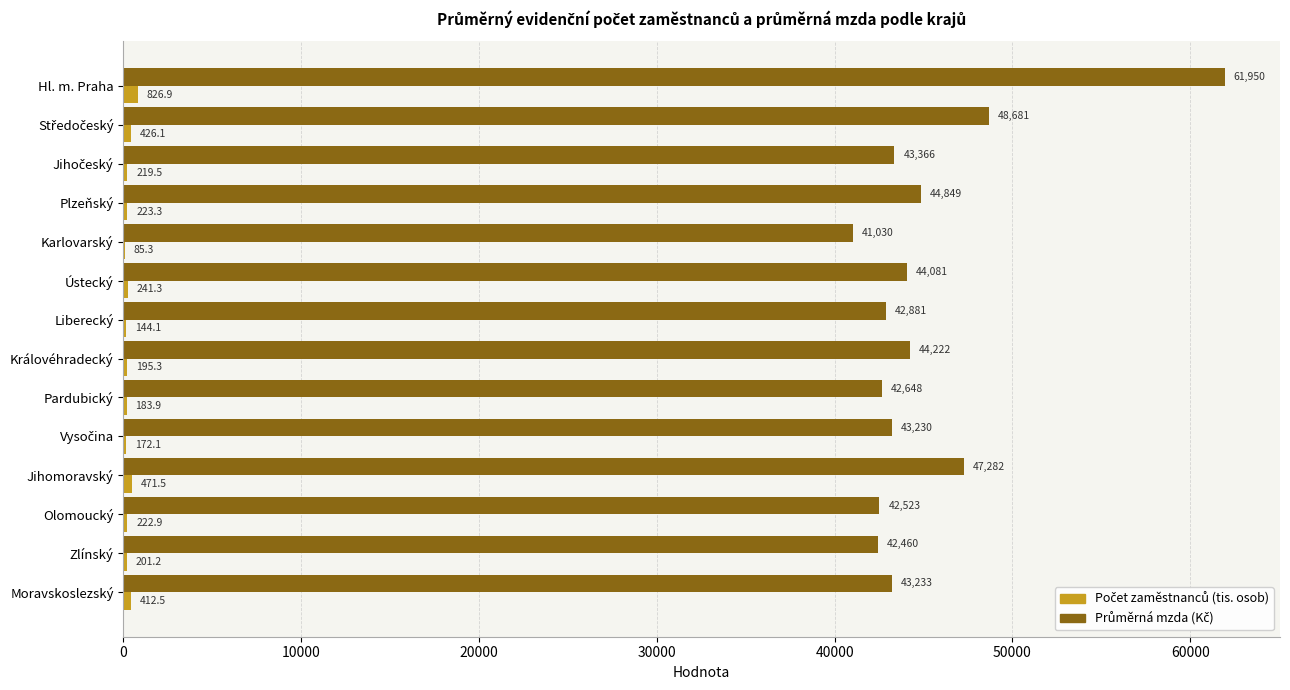

At which category is the sum across all series the highest?

Hl. m. Praha